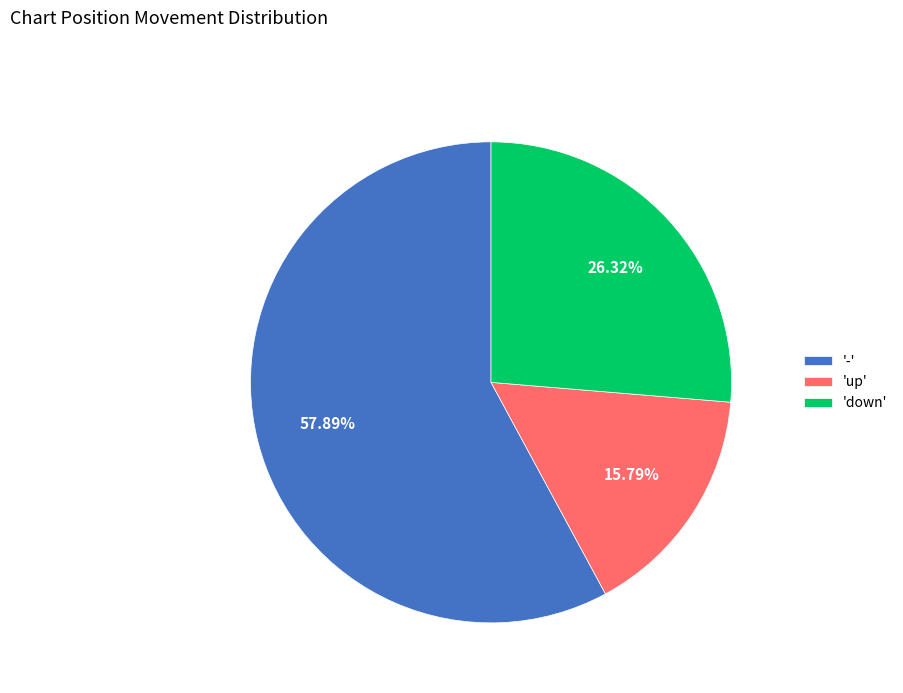

Count the number of slices in the pie.

3